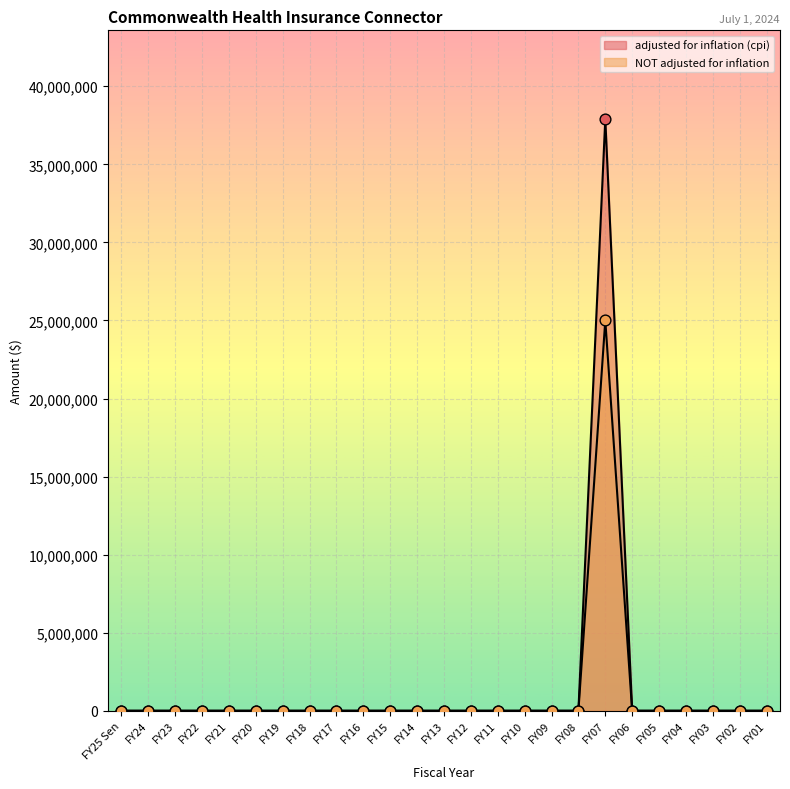

At which category is the sum across all series the highest?

FY07